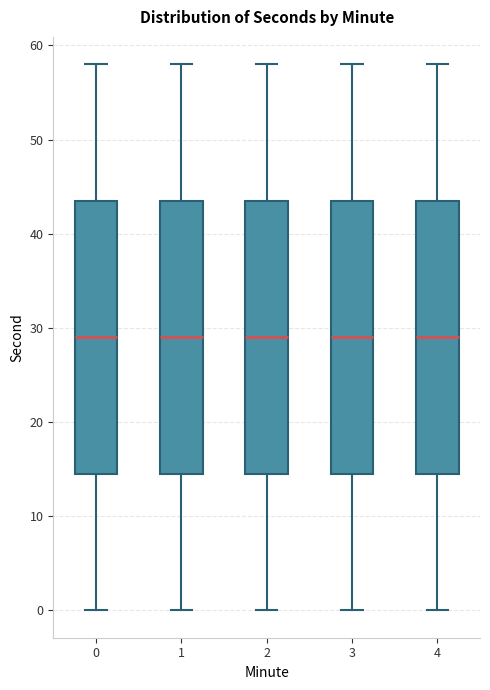

Reading left to right, transcribe this box plot: for each box, give where its median line is, the range the box spans, and where its two whiskers end, as read against the y-axis. The values are not printed on the chart, so give them approximately, as read against the axis.

0: median 29, box 15 to 44, whiskers 0 to 58
1: median 29, box 15 to 44, whiskers 0 to 58
2: median 29, box 15 to 44, whiskers 0 to 58
3: median 29, box 15 to 44, whiskers 0 to 58
4: median 29, box 15 to 44, whiskers 0 to 58